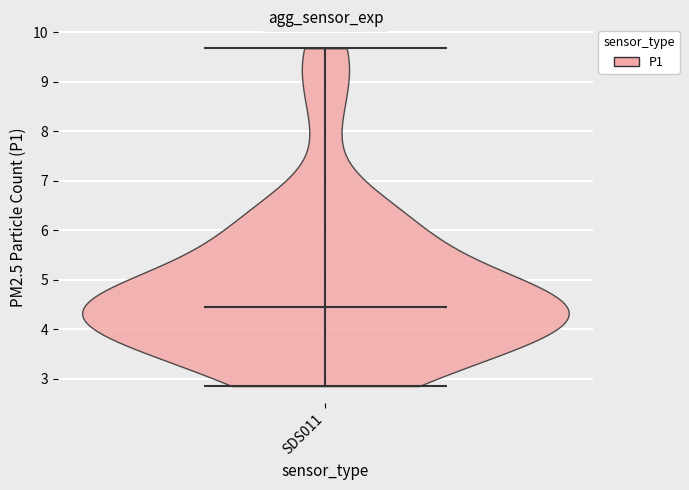

Read this violin plot against the y-axis: where its median line is, and the lowest and highest points the violin reaches. The values are not printed on the chart, so give them approximately, as read against the axis.

median line 4.4, lowest point 2.9, highest point 9.7